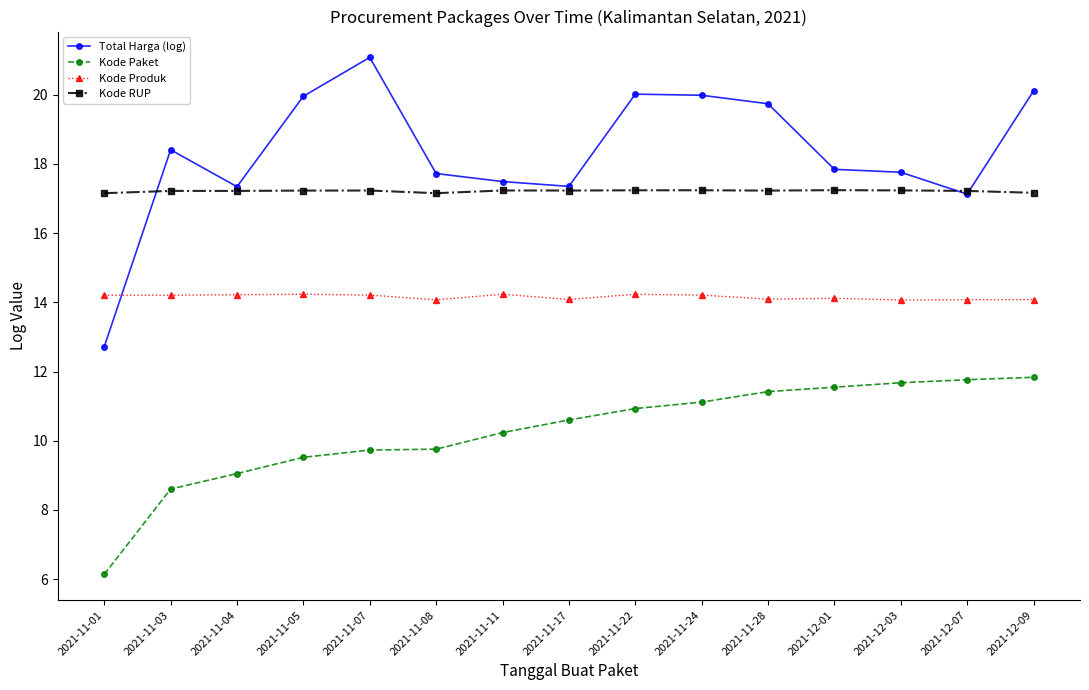

Which series has the largest total across all categories?

Total Harga (log)